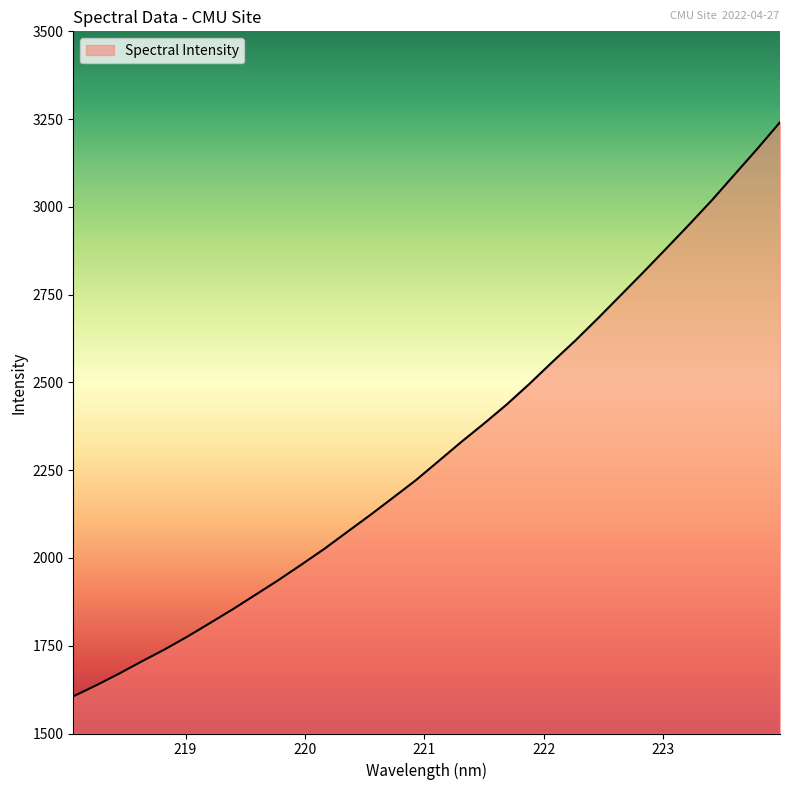

What is the greatest value displayed?

3241.0